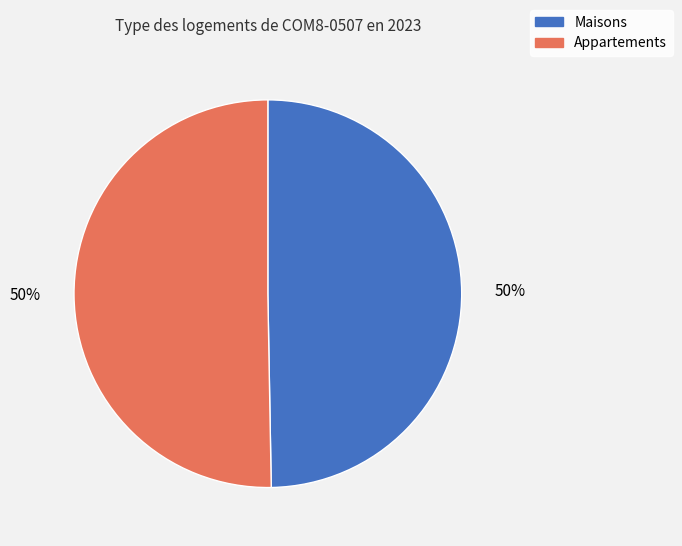

To the nearest percent, what is the combined percentage of Appartements and Maisons?

100%